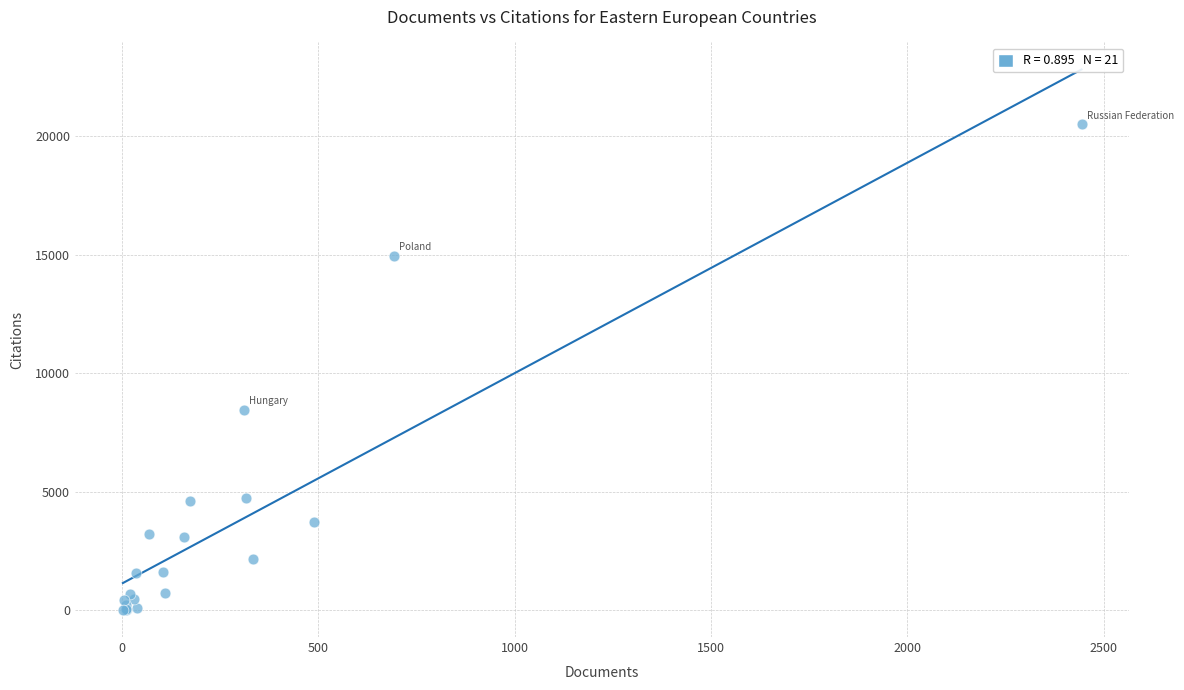

What Y value in the scatter plot is closest to 10250?

8452